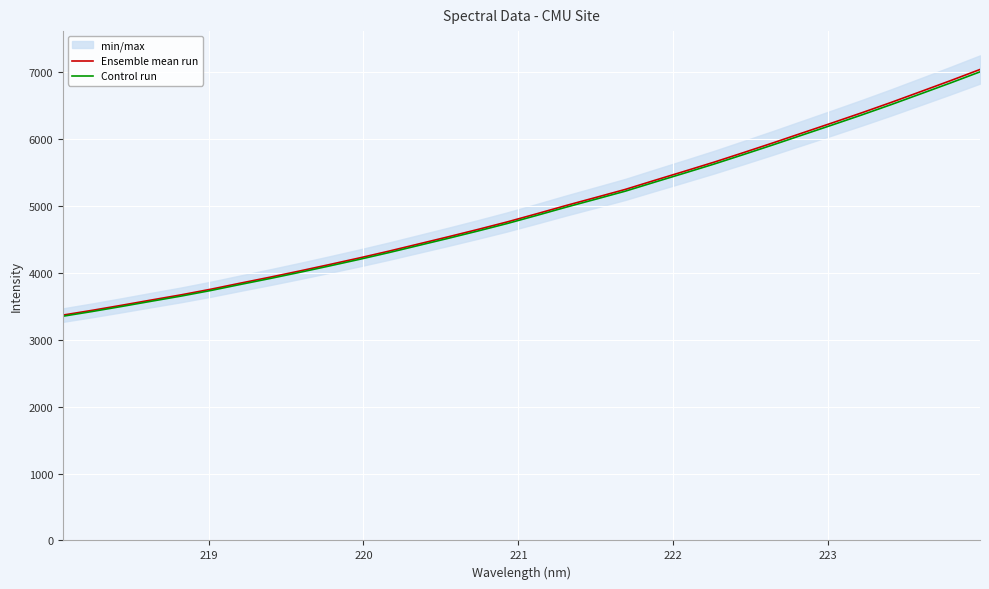

What is the difference between the second highest and second lowest values in the Control run series?

3412.6